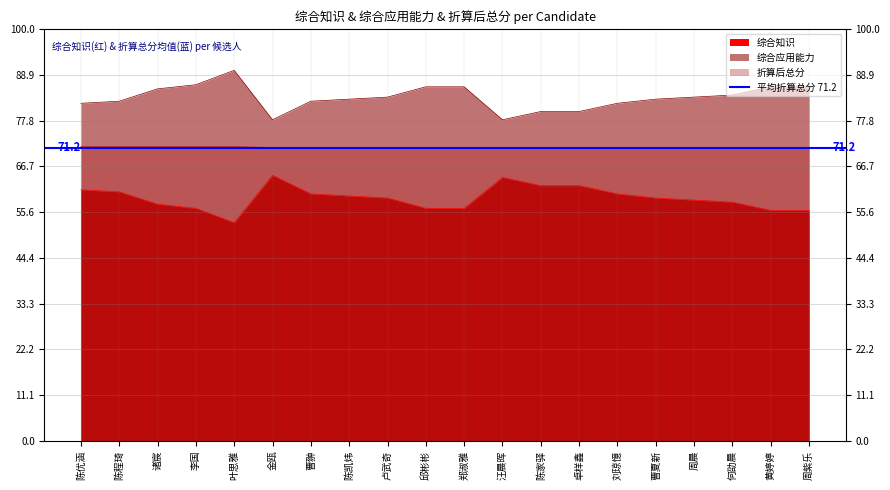

Reading left to right, list all the values displayed in this chart.

综合知识: 陈优涵=61.0	陈程琦=60.5	诸宸=57.5	李国=56.5	叶思雅=53.0	金瓯=64.5	曹翀=60.0	陈凯炜=59.5	卢武奇=59.0	邱彬彬=56.5	郑淑雅=56.5	汪晨晖=64.0	陈家驿=62.0	卓样鑫=62.0	刘琼憶=60.0	曹夏新=59.0	周晨=58.5	何劭晨=58.0	黄婷婷=56.0	周紫乐=56.0
综合应用能力: 陈优涵=82.0	陈程琦=82.5	诸宸=85.5	李国=86.5	叶思雅=90.0	金瓯=78.0	曹翀=82.5	陈凯炜=83.0	卢武奇=83.5	邱彬彬=86.0	郑淑雅=86.0	汪晨晖=78.0	陈家驿=80.0	卓样鑫=80.0	刘琼憶=82.0	曹夏新=83.0	周晨=83.5	何劭晨=84.0	黄婷婷=86.0	周紫乐=86.0
折算后总分: 陈优涵=71.5	陈程琦=71.5	诸宸=71.5	李国=71.5	叶思雅=71.5	金瓯=71.2	曹翀=71.2	陈凯炜=71.2	卢武奇=71.2	邱彬彬=71.2	郑淑雅=71.2	汪晨晖=71.0	陈家驿=71.0	卓样鑫=71.0	刘琼憶=71.0	曹夏新=71.0	周晨=71.0	何劭晨=71.0	黄婷婷=71.0	周紫乐=71.0